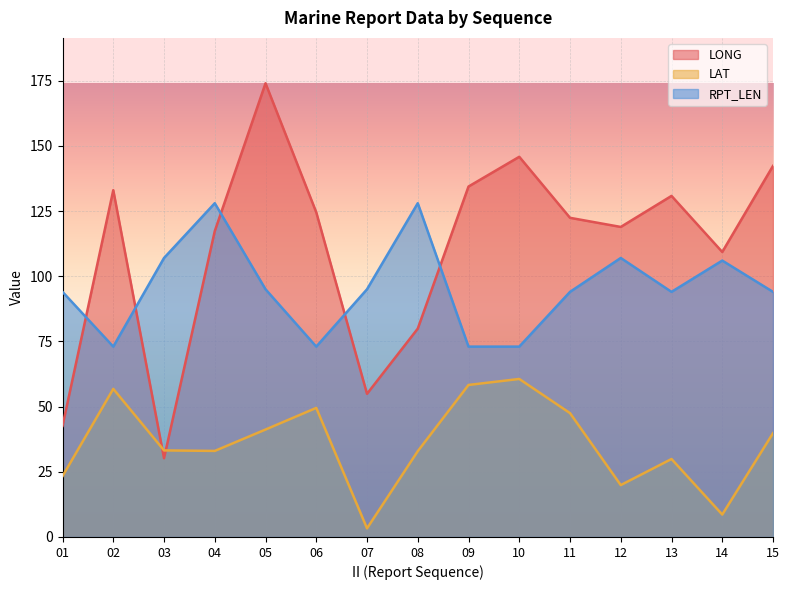

Which series ends up on top after the final intersection of LAT and LONG?

LONG